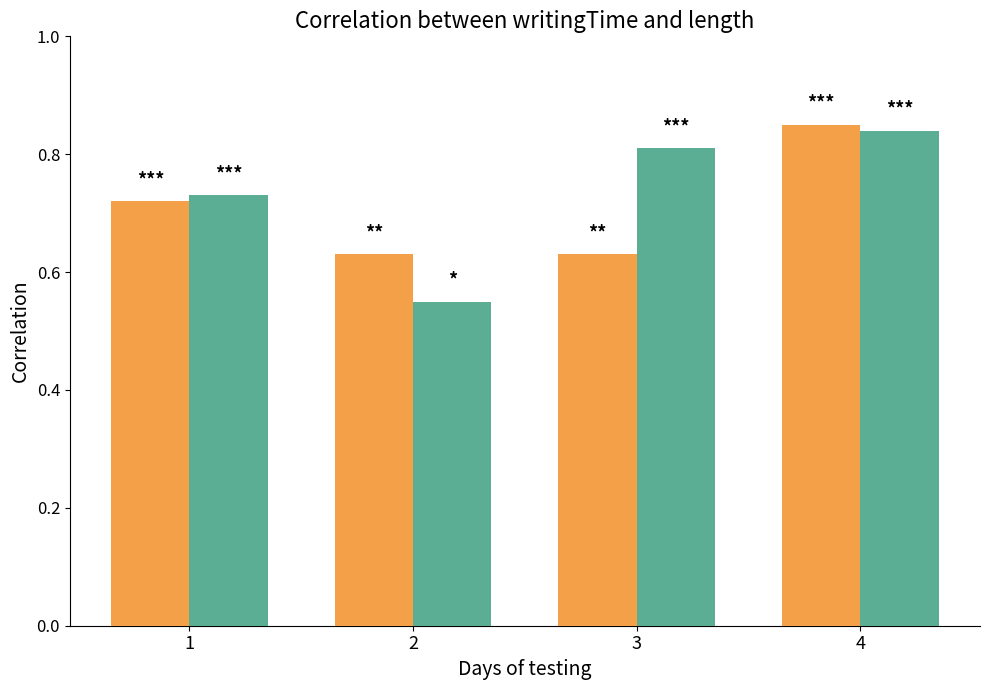

Which category has the highest value across all series?

4